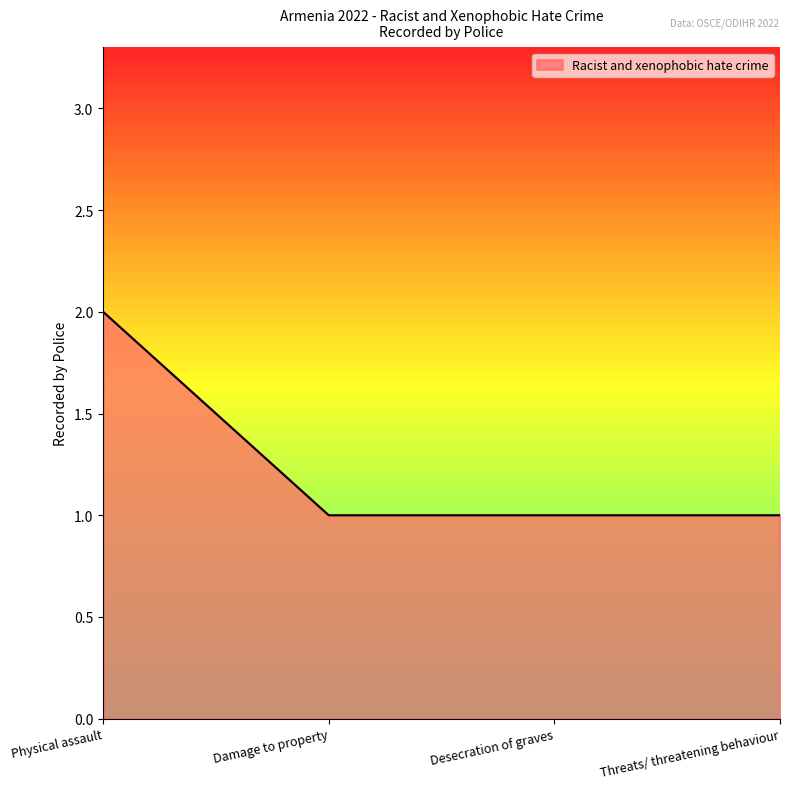

Count the values in the range 1 to 2.

4